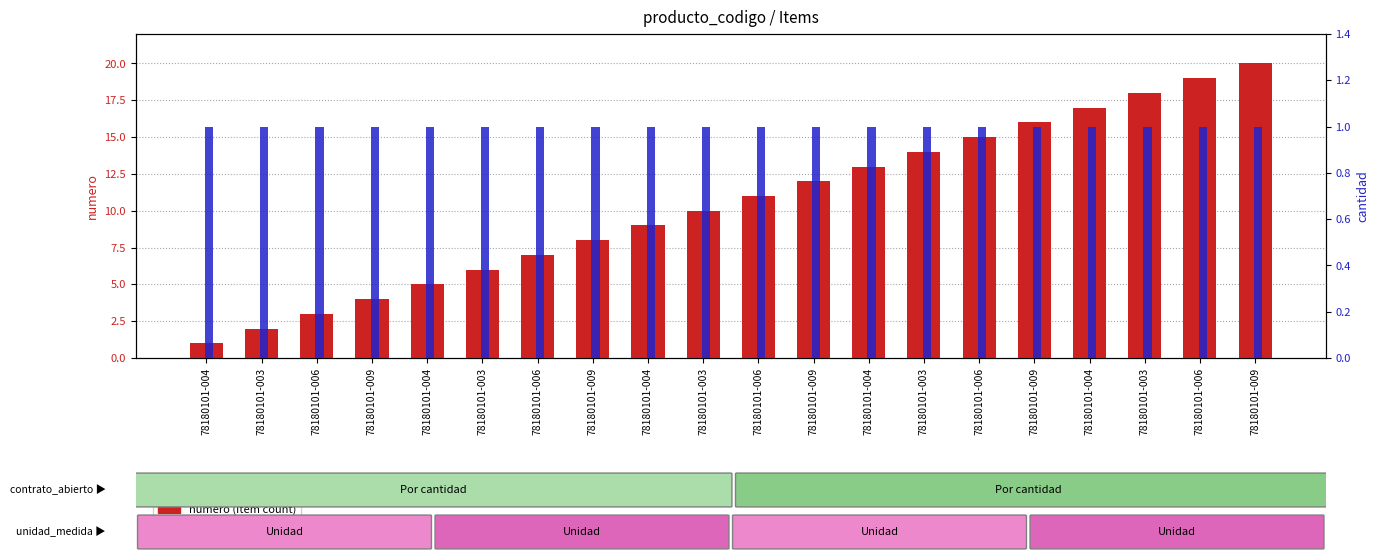

The numero series shows 8 at 78180101-009. True or false?

True